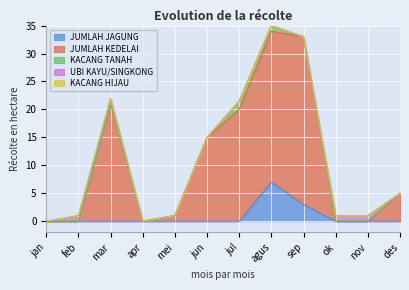

Reading left to right, extract all data points from this chart.

JUMLAH JAGUNG: jan=0.0	feb=0.0	mar=0.0	apr=0.0	mei=0.0	jun=0.0	jul=0.0	agus=7.0	sep=3.0	ok=0.0	nov=0.0	des=0.0
JUMLAH KEDELAI: jan=0.0	feb=0.0	mar=21.0	apr=0.0	mei=1.0	jun=15.0	jul=20.0	agus=27.0	sep=30.0	ok=0.0	nov=0.0	des=5.0
KACANG TANAH: jan=0.0	feb=0.0	mar=0.0	apr=0.0	mei=0.0	jun=0.0	jul=1.5	agus=1.0	sep=0.0	ok=0.0	nov=0.0	des=0.0
UBI KAYU/SINGKONG: jan=0.0	feb=1.0	mar=1.0	apr=0.0	mei=0.0	jun=0.0	jul=0.0	agus=0.0	sep=0.0	ok=1.0	nov=1.0	des=0.0
KACANG HIJAU: jan=0.0	feb=0.0	mar=0.0	apr=0.0	mei=0.0	jun=0.0	jul=0.0	agus=0.0	sep=0.0	ok=0.0	nov=0.0	des=0.0